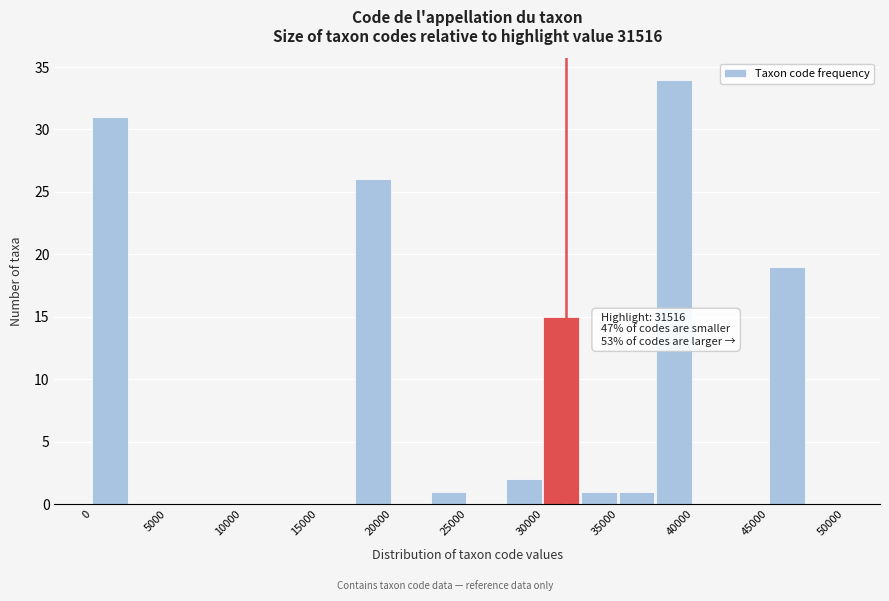

Over which range of the x-axis is the bar tallest?

37500 to 40000